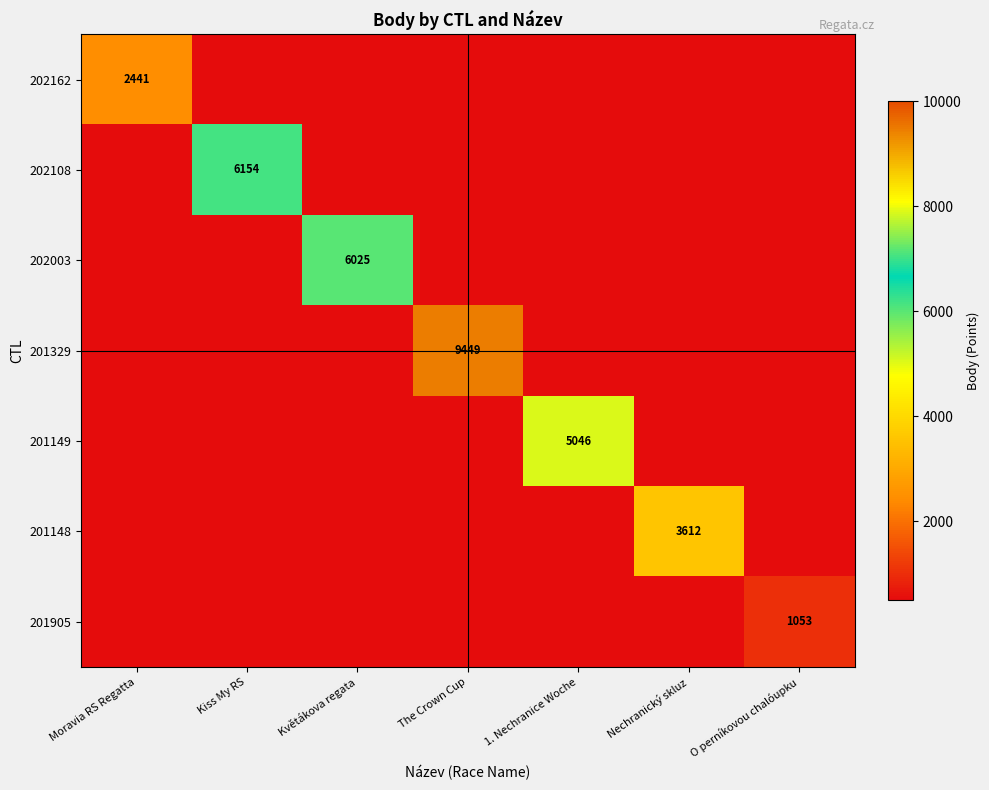

Rank the series at 1. Nechranice Woche from lowest to highest value.

202162, 202108, 202003, 201329, 201148, 201905, 201149